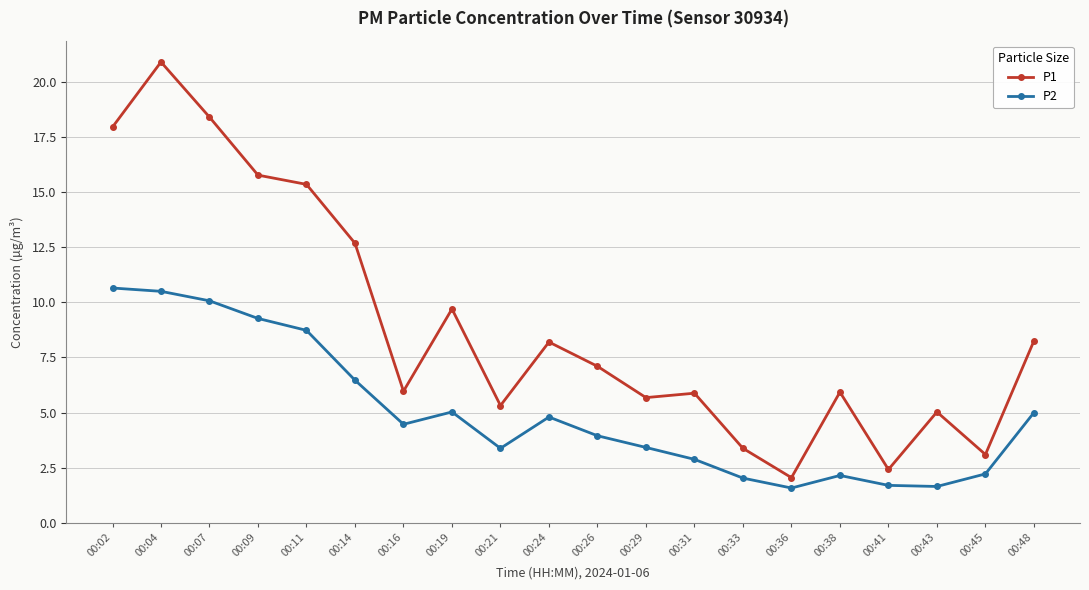

What is the smallest value displayed?

1.6